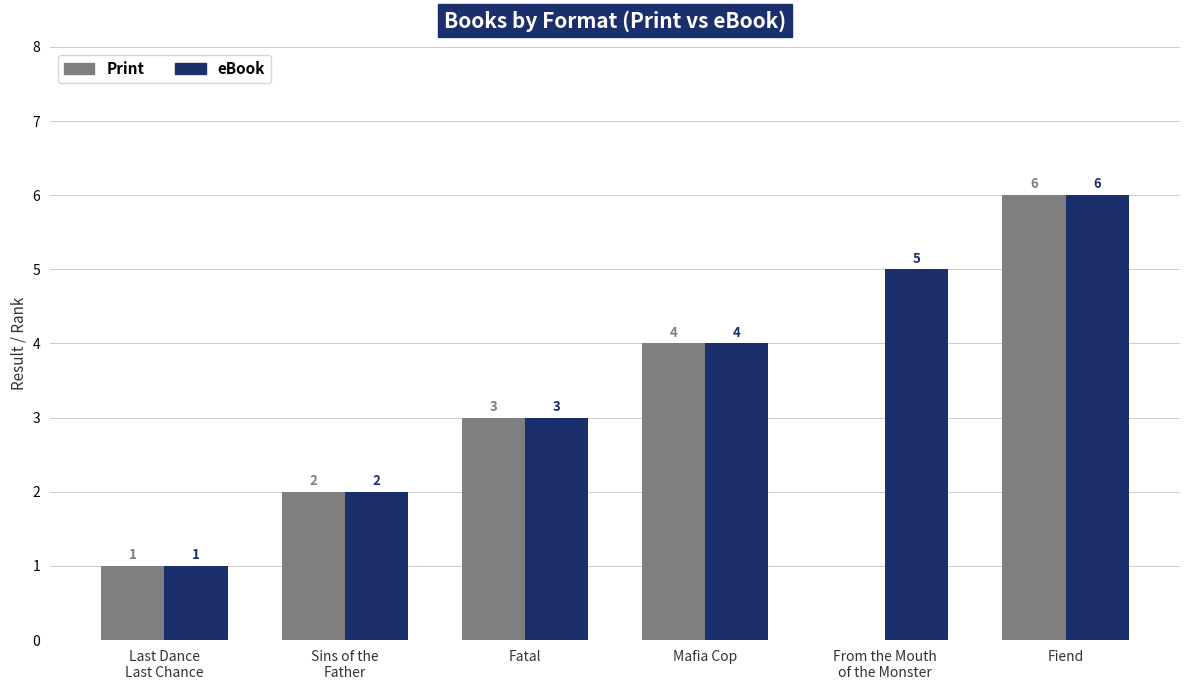

How many eBook values are between 2 and 5?

4